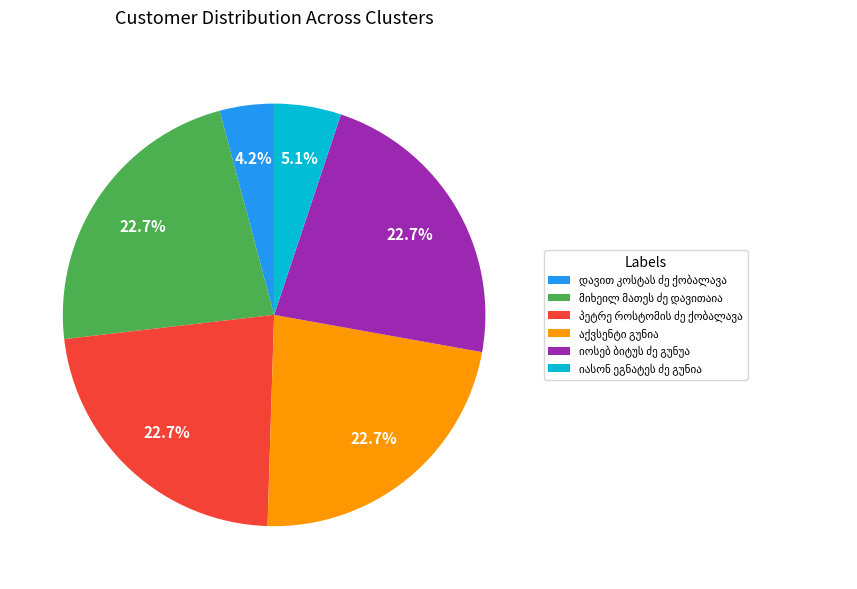

Does any single category account for the majority?

No